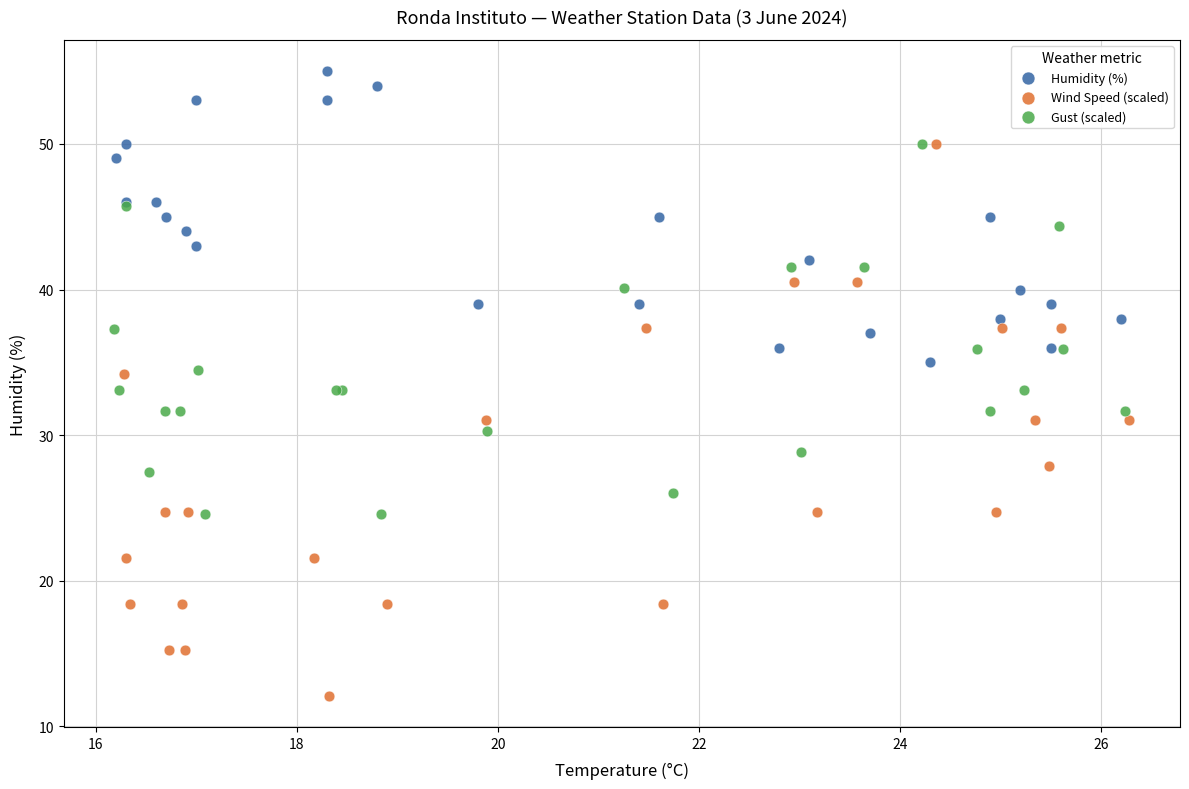

Which series reaches the maximum Y coordinate?

Humidity (%)